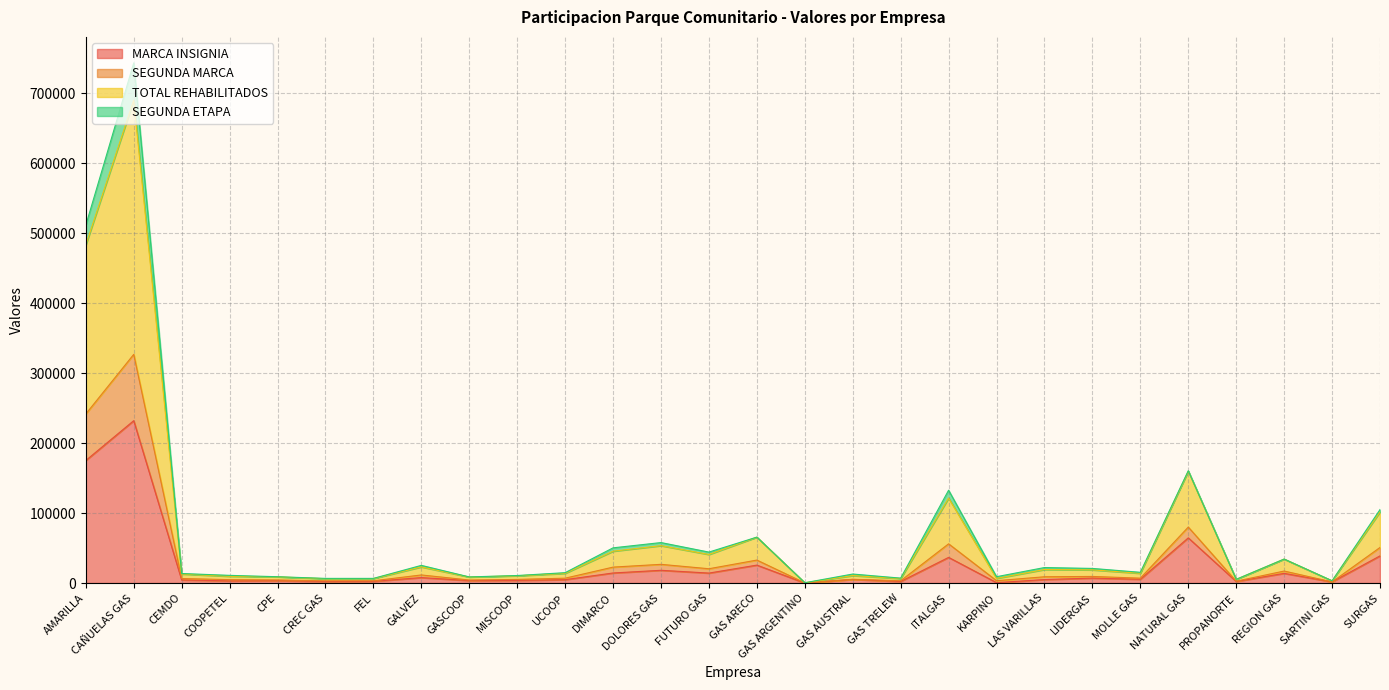

How many interior local peaks does the MARCA INSIGNIA series have?

10